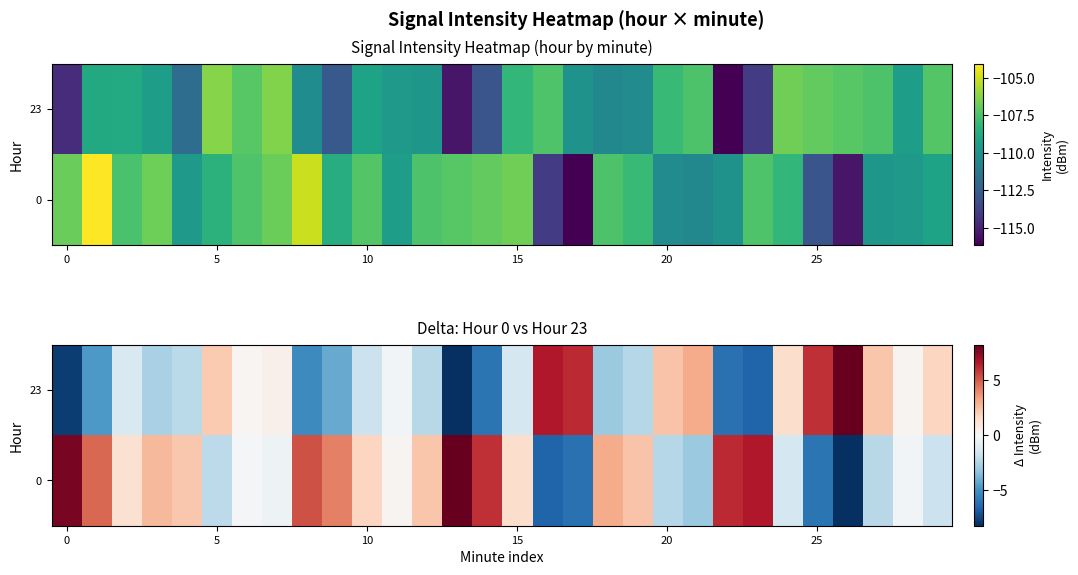

What is the smallest value displayed?

-8.2